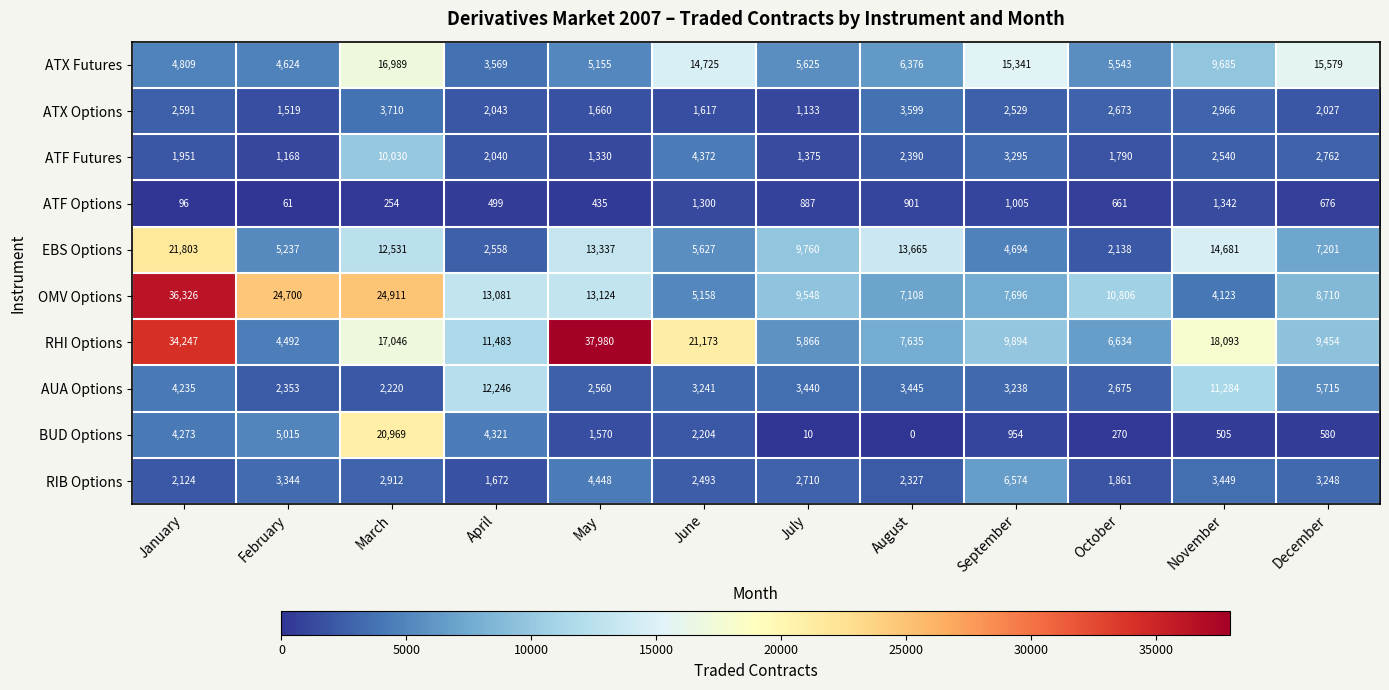

Which series has the largest range (max minus min)?

RHI Options